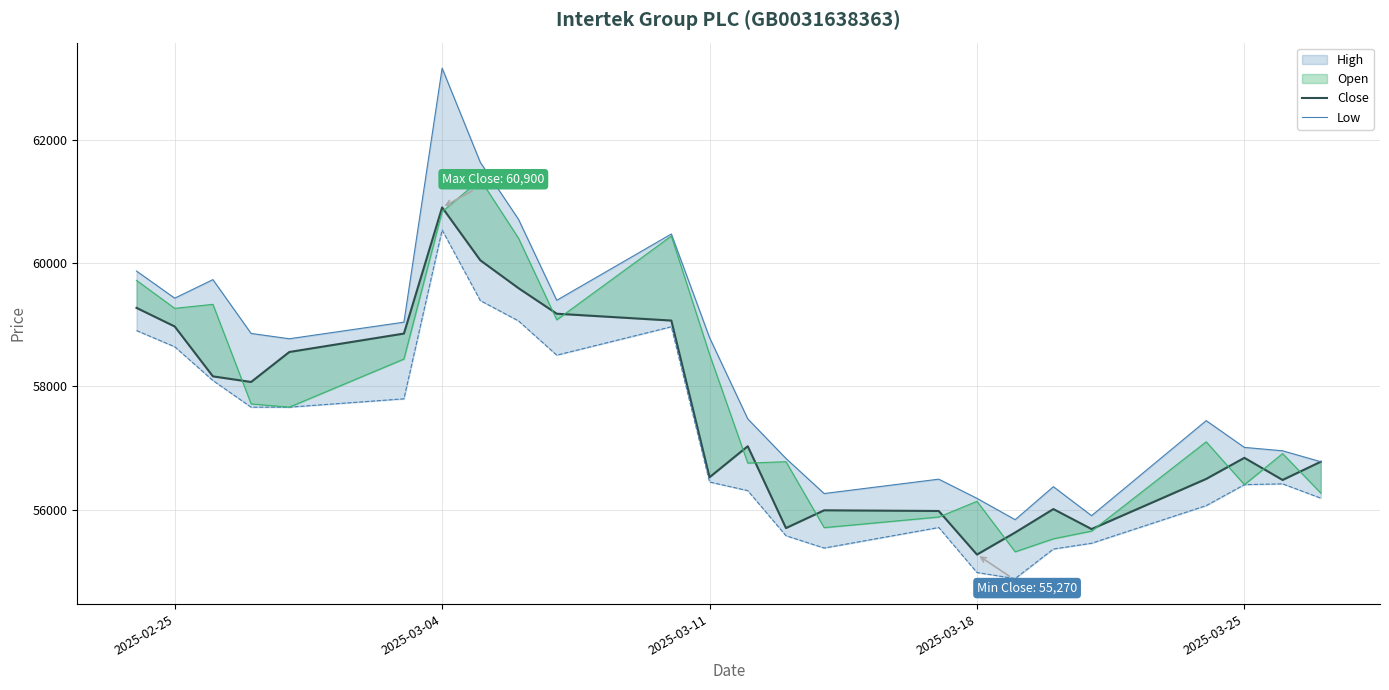

What is the difference between the second highest and minimum values in the Close series?

4772